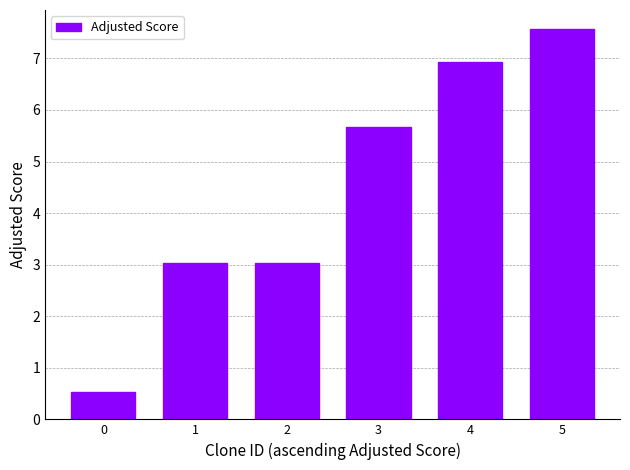

True or false: the data shows 4.3 at 2.

False